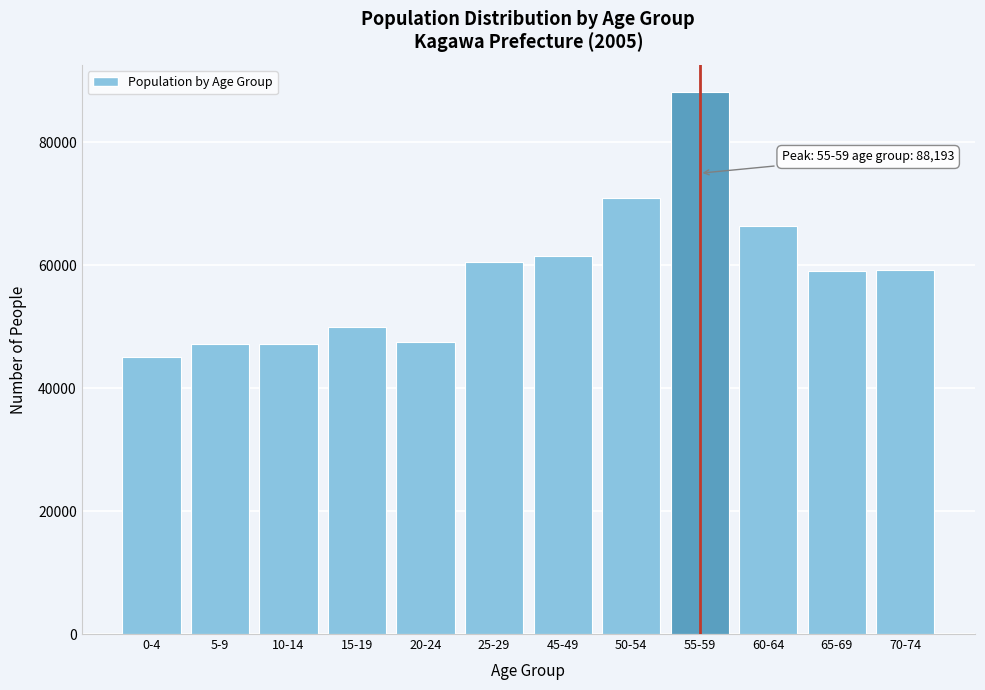

What is the difference between the second highest and second lowest values?

23804